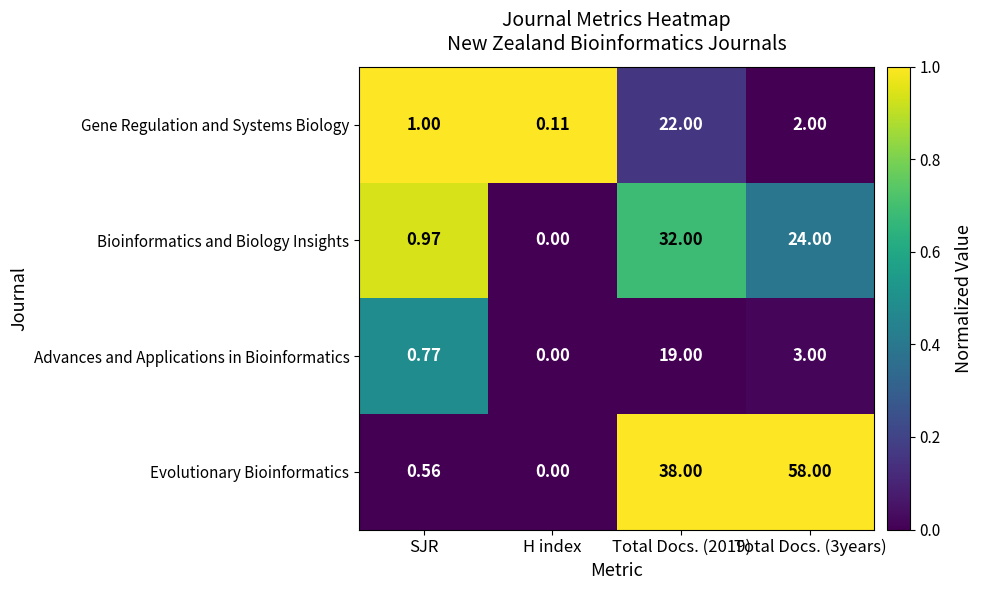

Count the number of categories in the chart.

4